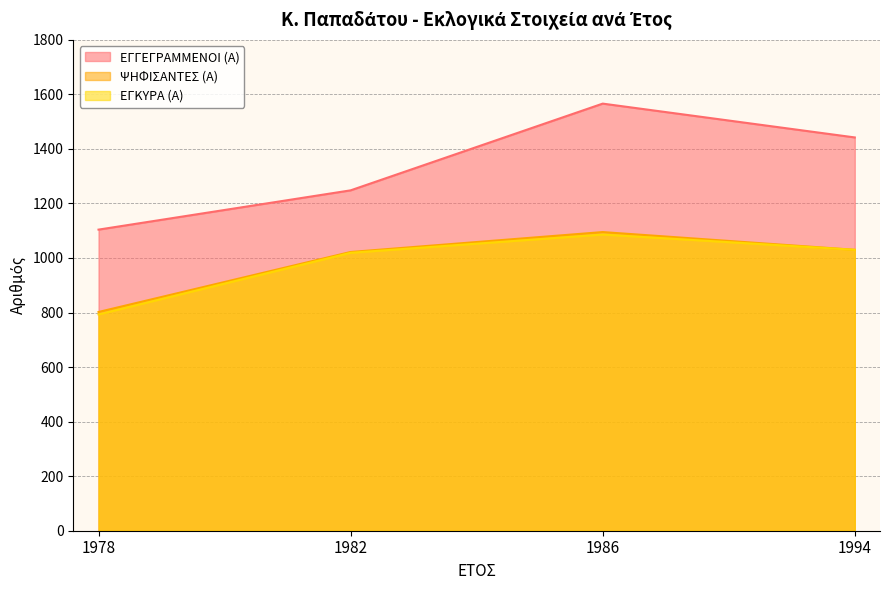

At which label does ΨΗΦΙΣΑΝΤΕΣ (Α) reach its minimum?

1978